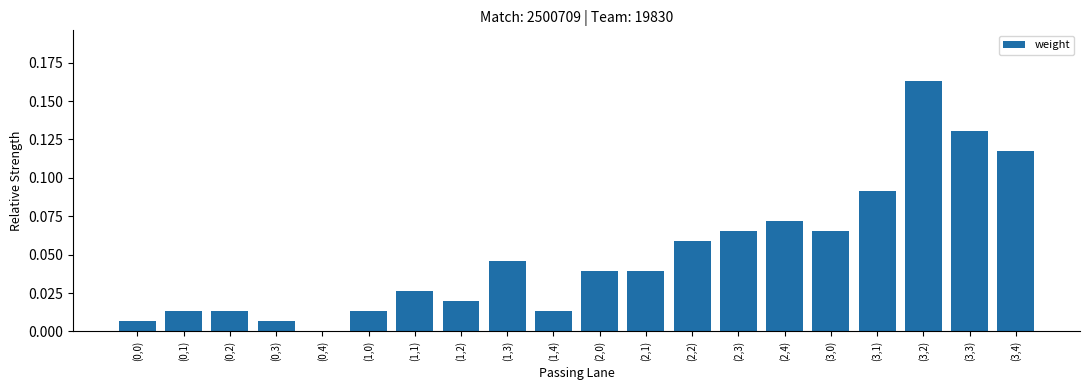

At which category does the chart reach its peak across all series?

(3,2)